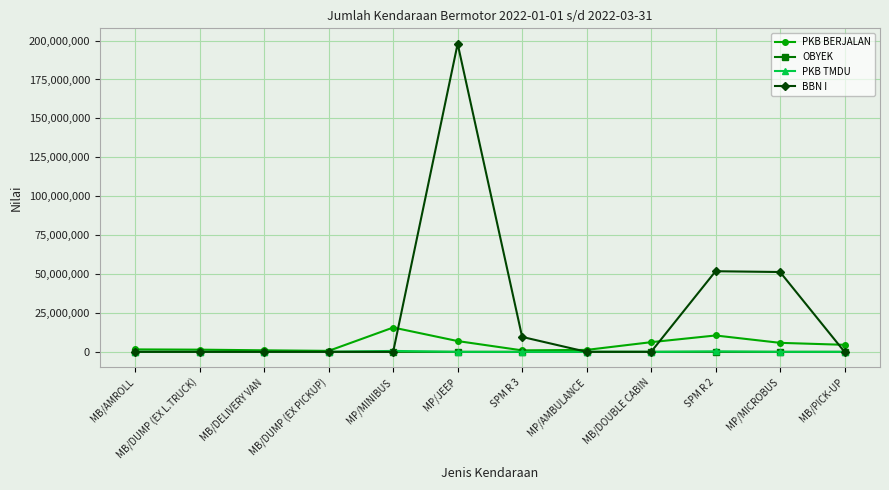

The value of OBYEK at SPM R 3 is 11. True or false?

True